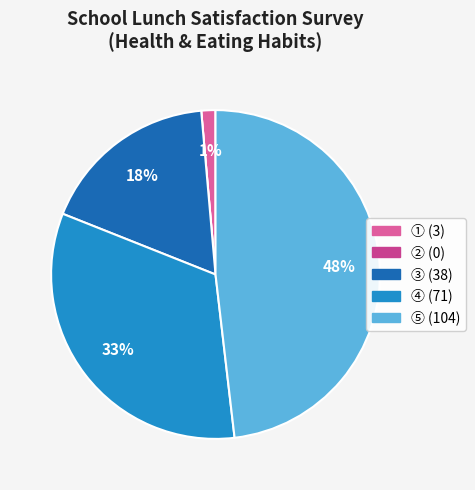

Does ⑤ represent more than half of the total?

No